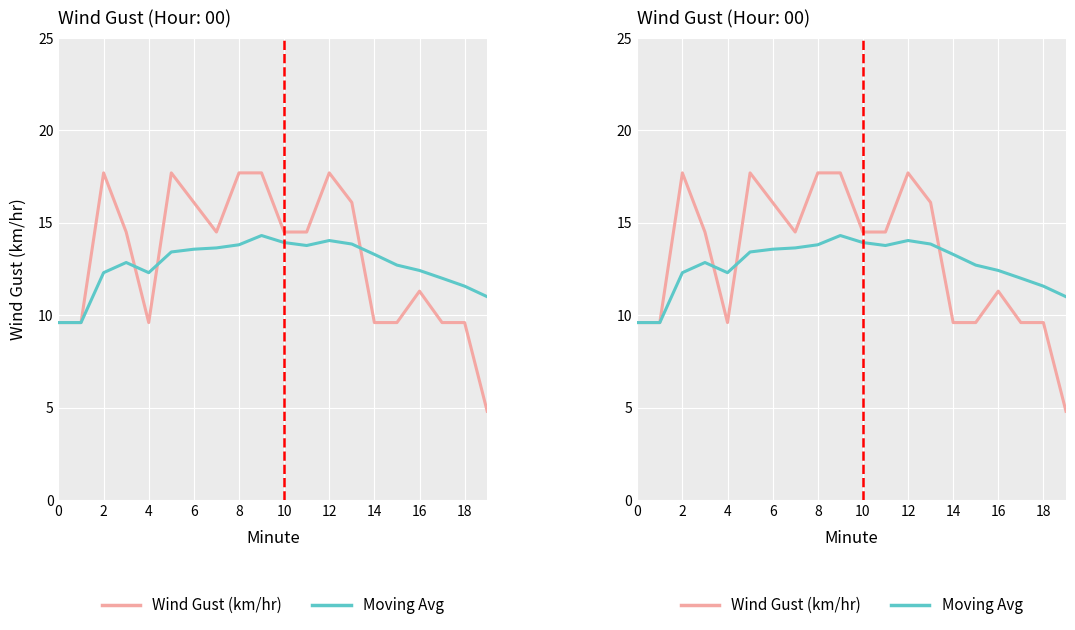

Rank the series by their average value, from lowest to highest.

Moving Avg, Wind Gust (km/hr)